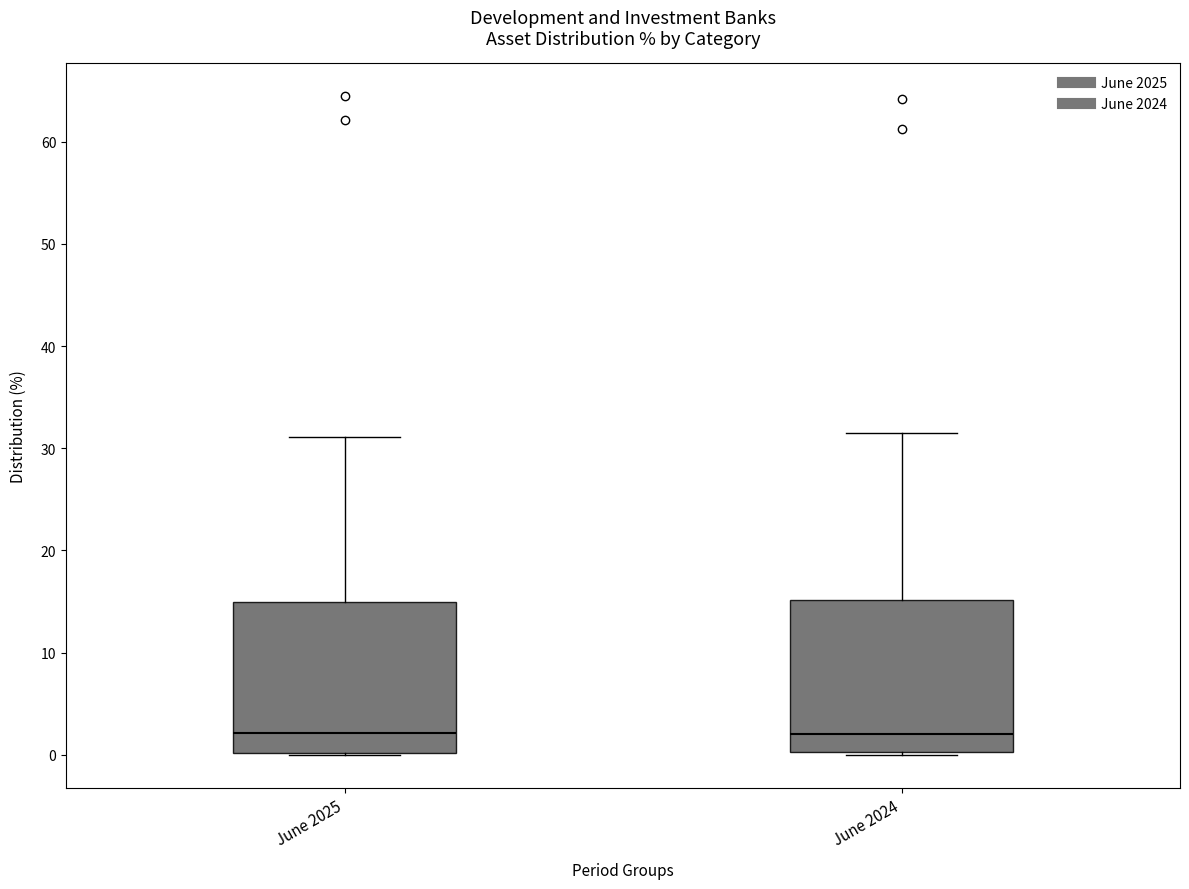

Reading left to right, transcribe this box plot: for each box, give where its median line is, the range the box spans, and where its two whiskers end, as read against the y-axis. The values are not printed on the chart, so give them approximately, as read against the axis.

June 2025: median 2, box 0 to 15, whiskers 0 to 31
June 2024: median 2, box 0 to 15, whiskers 0 to 31